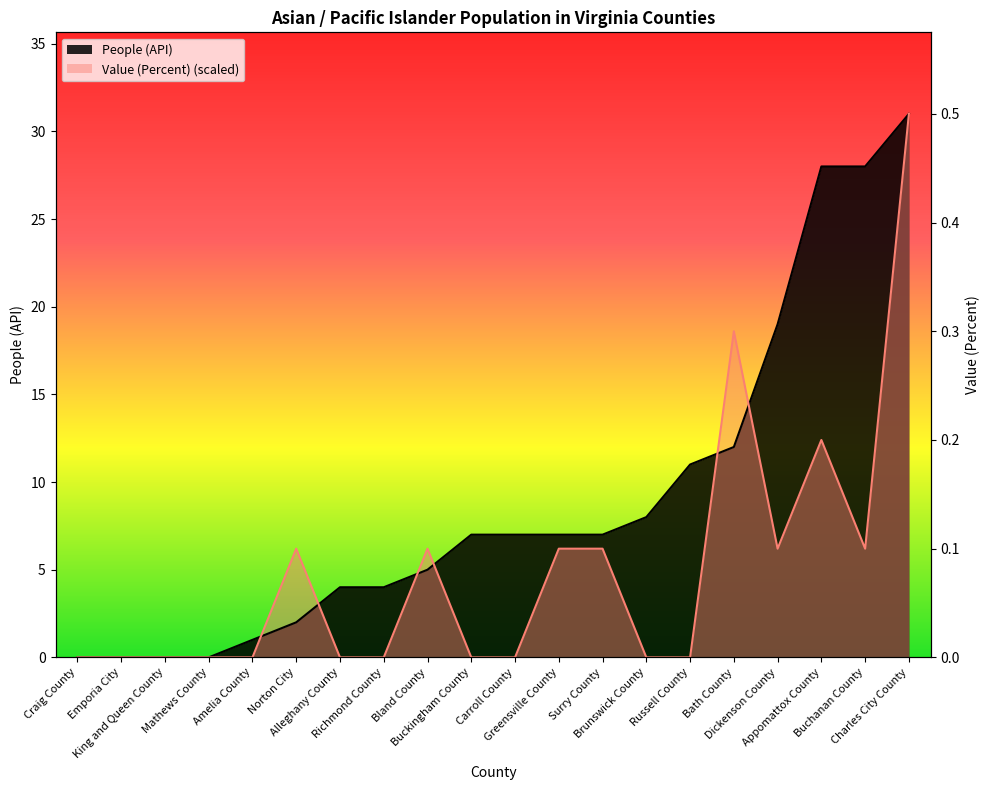

Which series ends up on top after the final intersection of Value (Percent) and People (API)?

People (API)